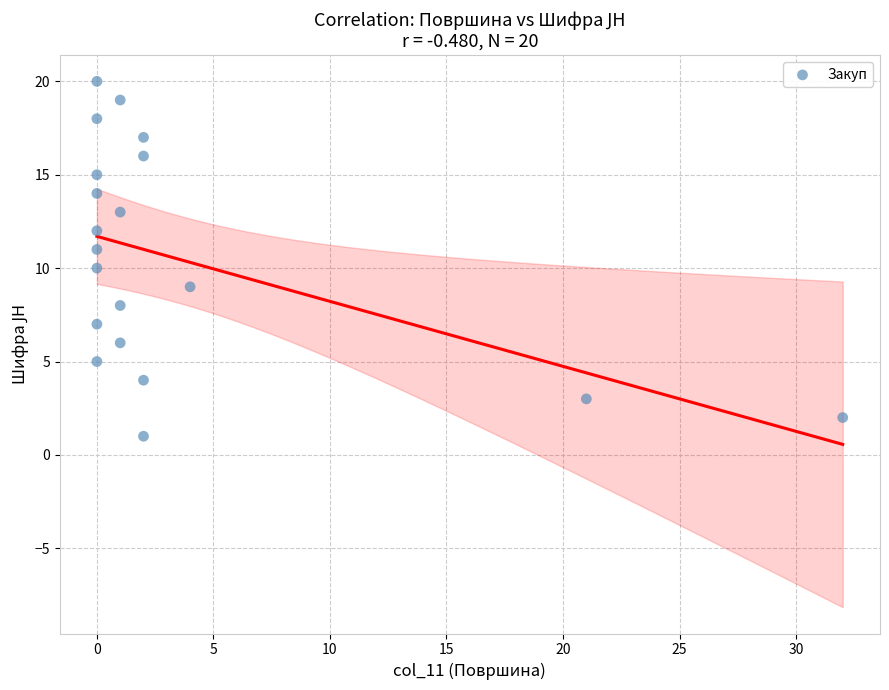

What is the range of Y values (max minus min)?

19